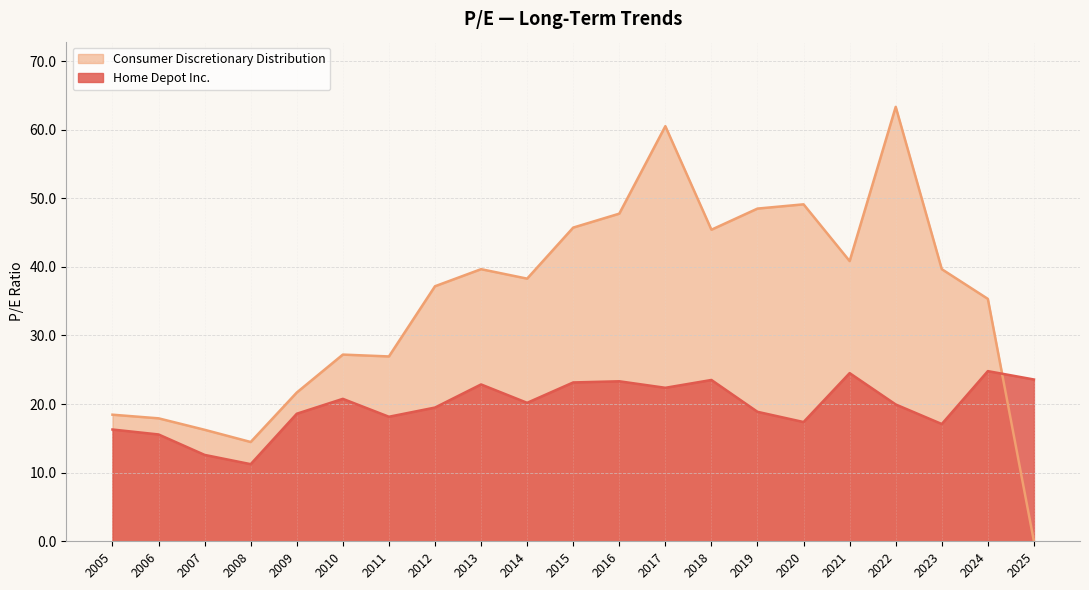

Which series ends up on top after the final intersection of Consumer Discretionary Distribution and Home Depot Inc.?

Home Depot Inc.